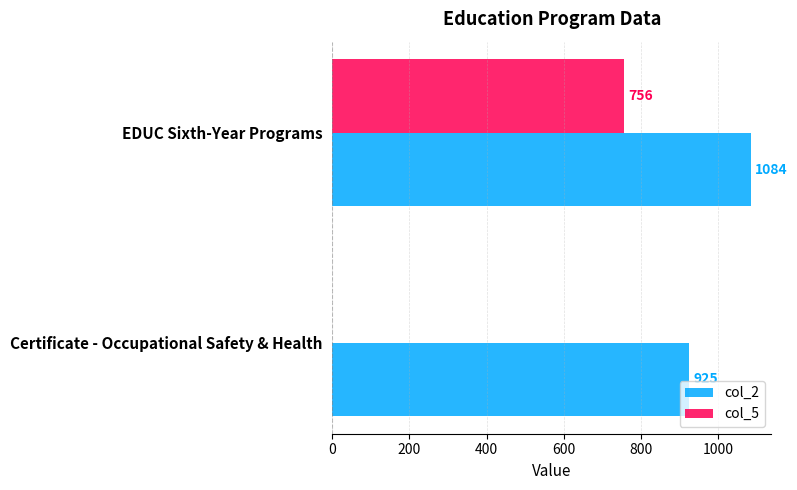

At which label is col_5 closest to 378?

Certificate - Occupational Safety & Health